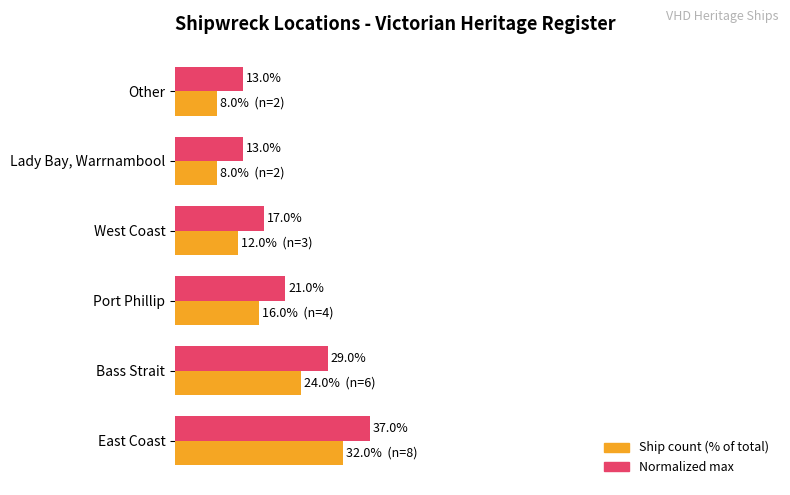

Which category has the highest value across all series?

East Coast